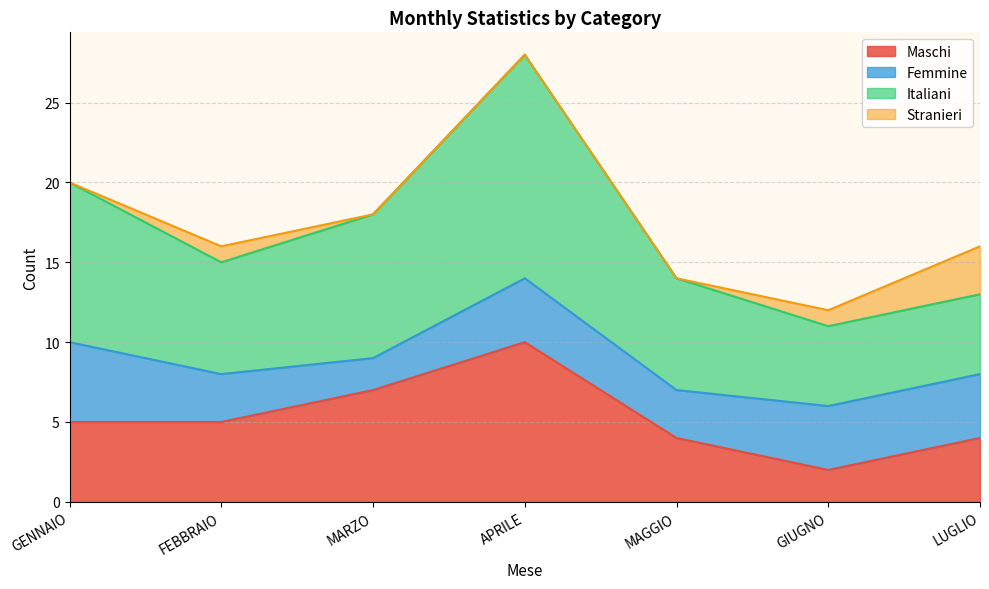

Which category has the highest value across all series?

APRILE